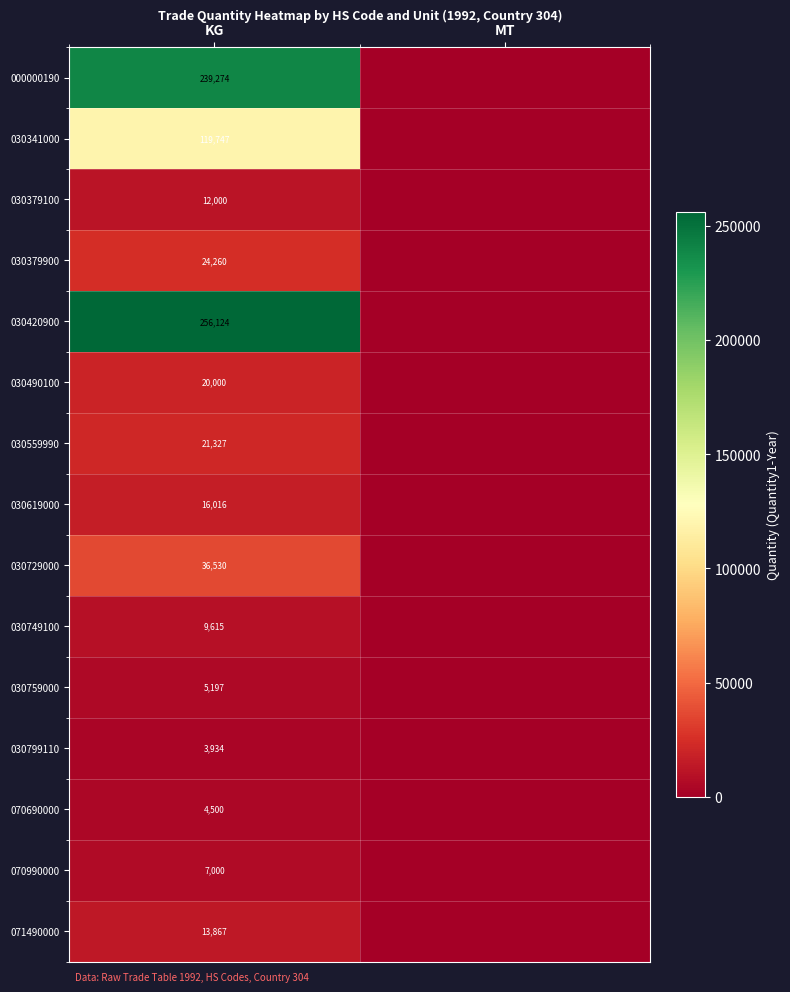

True or false: 000000190 has a value of 239274 at KG.

True